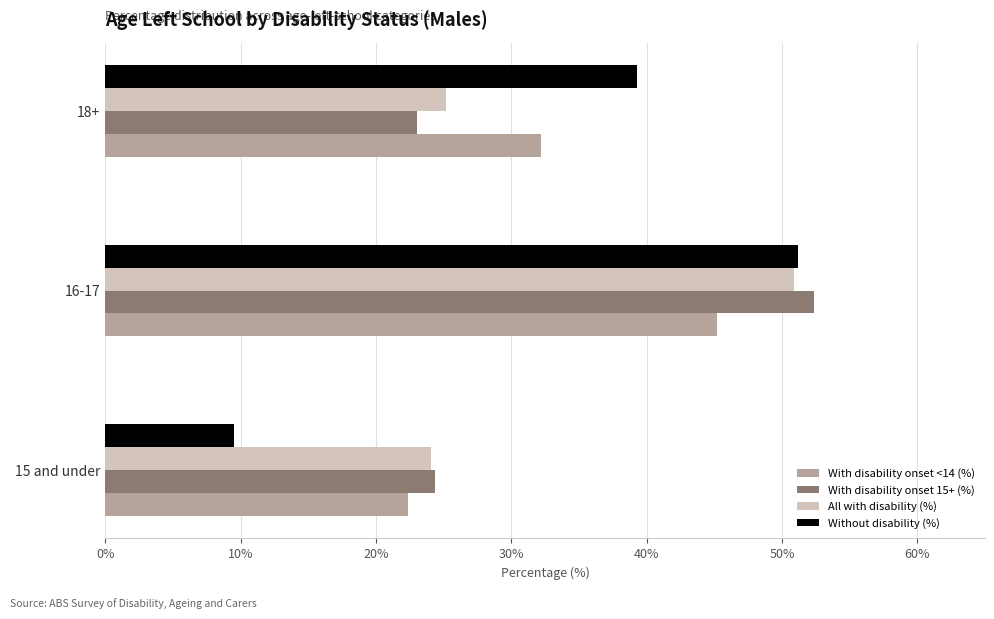

How many values in the Without disability (%) series exceed 39?

2